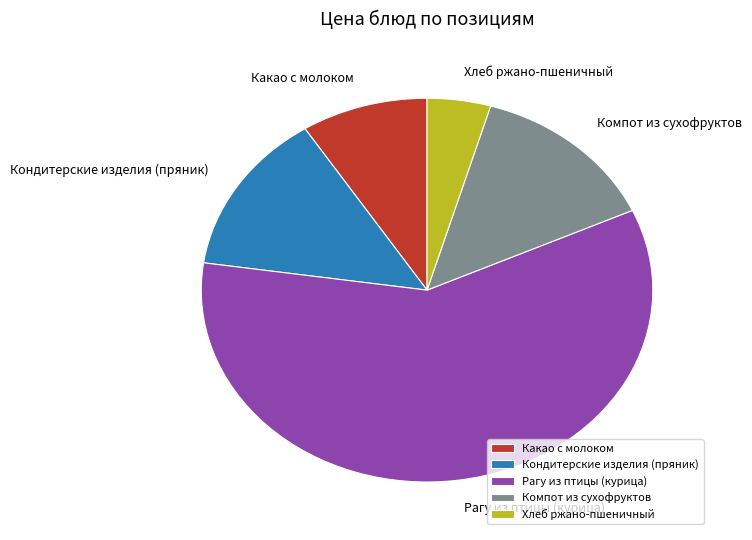

Does Какао с молоком represent more than half of the total?

No